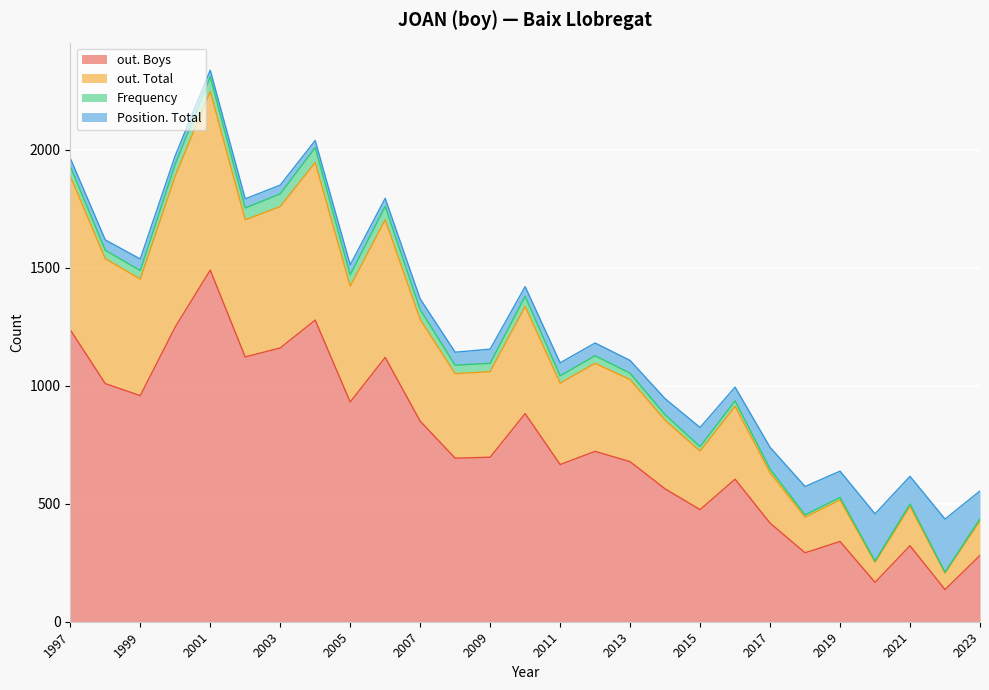

How many categories are shown in the chart?

27